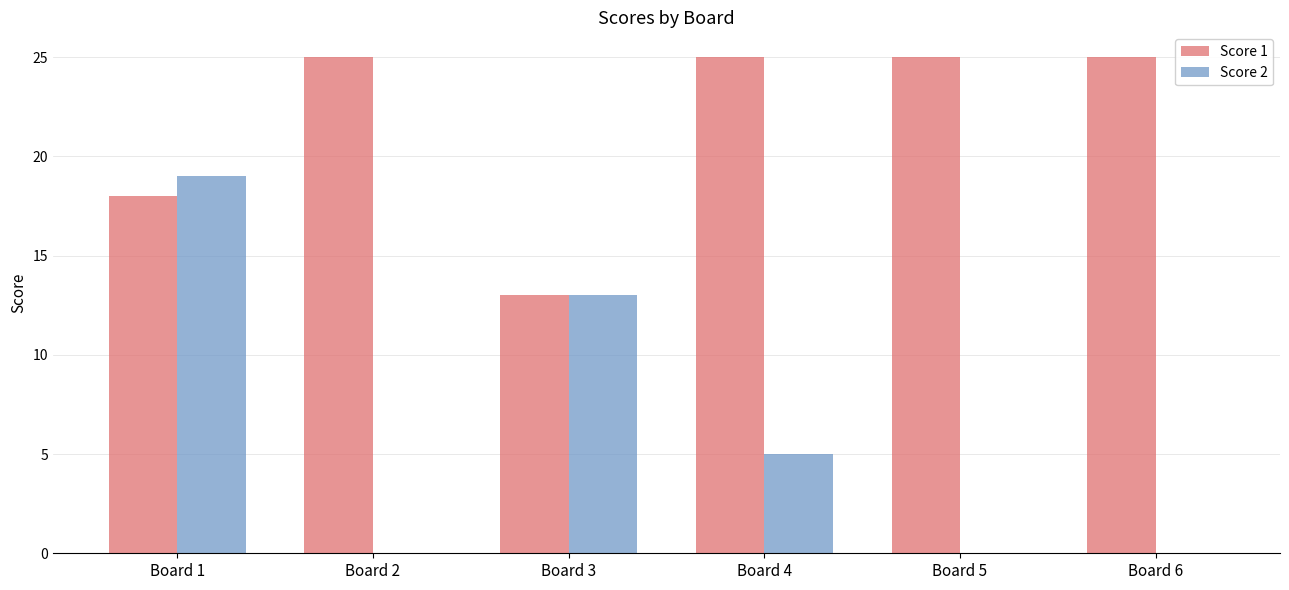

Is it true that Score 2 equals 13 at Board 3?

True